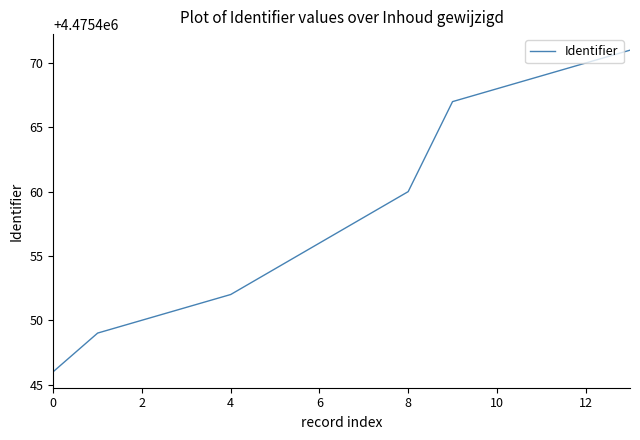

What is the difference between the maximum and second lowest values?

22